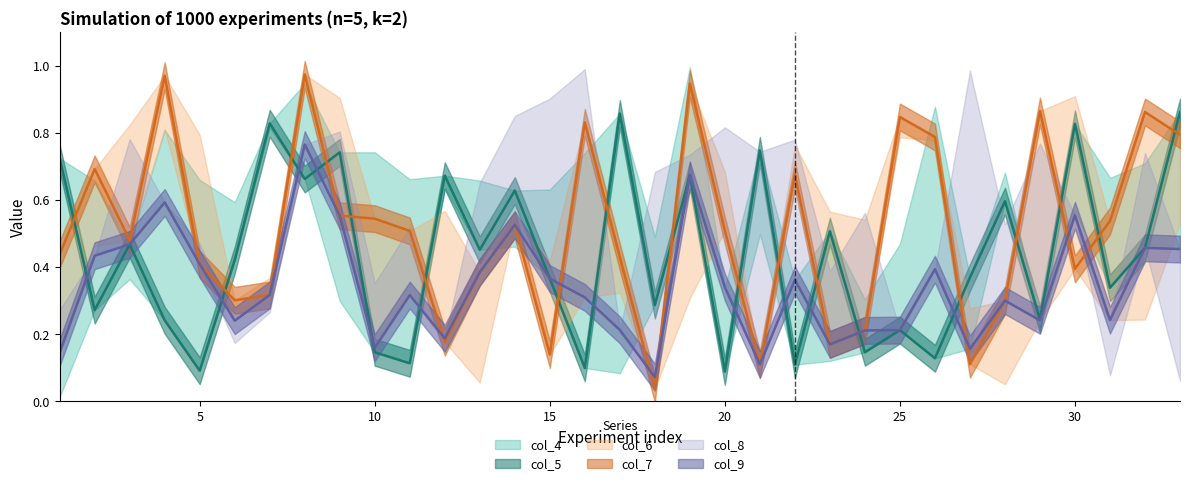

Which series has the largest total across all categories?

col_7